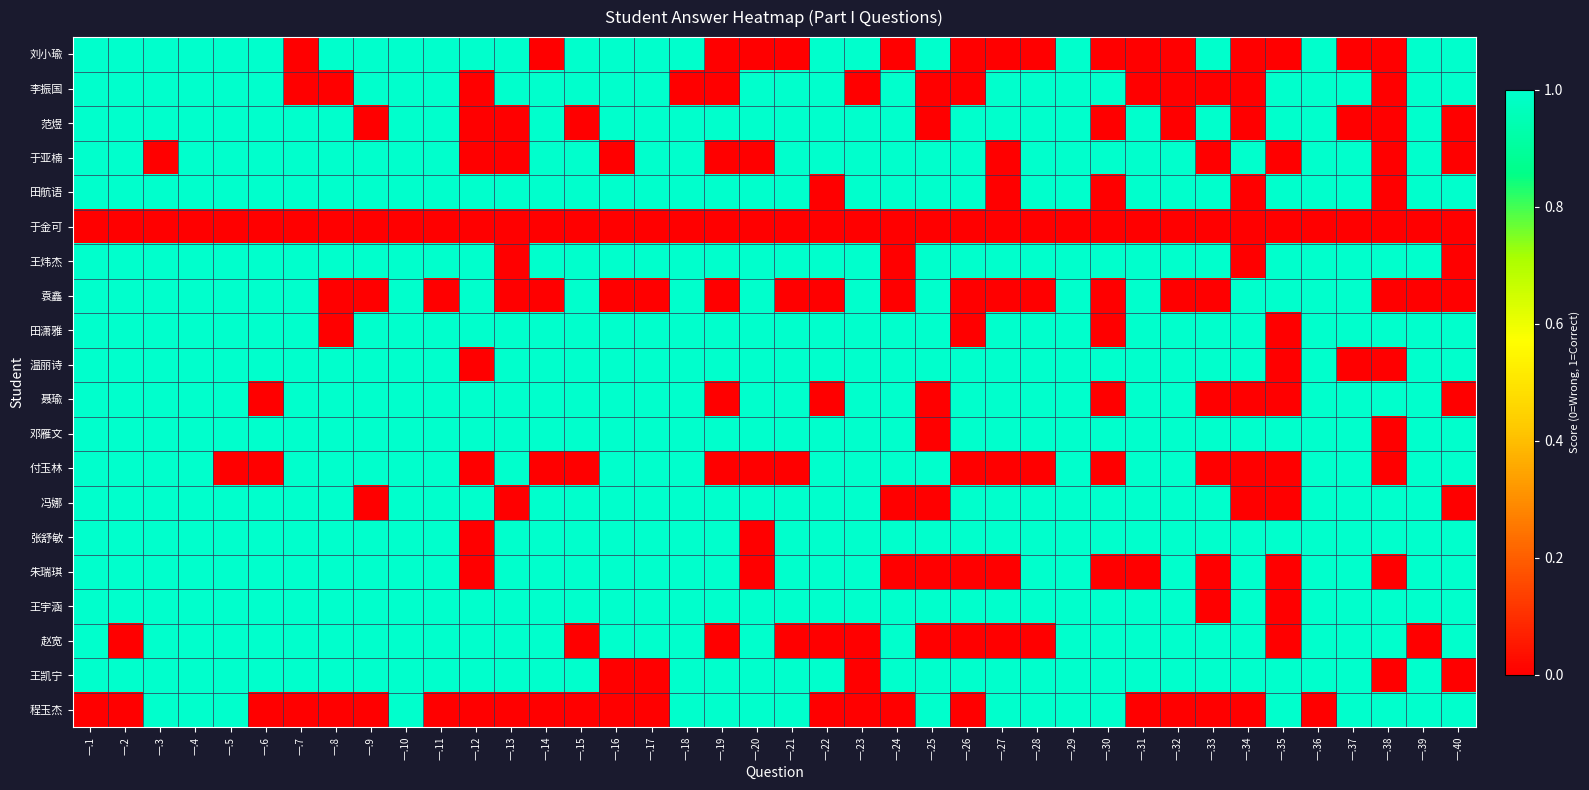

Which series changed the most between 一.27 and 一.32?

李振国